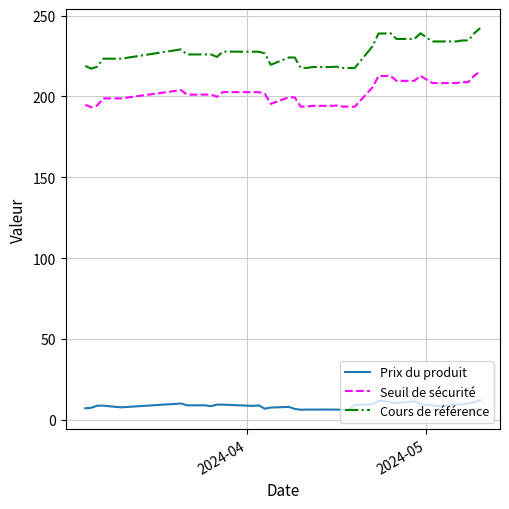

Which series has the largest total across all categories?

Cours de référence